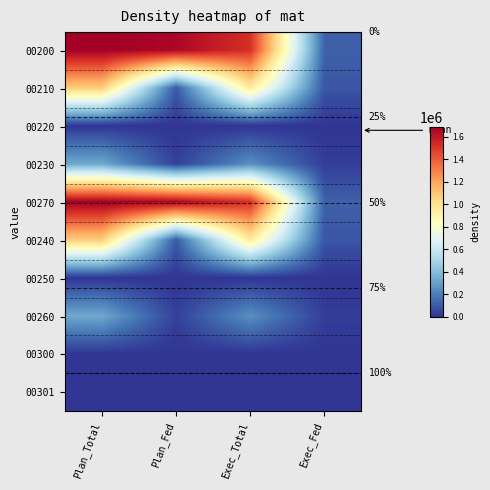

Where is 00200 nearest to the value 901561?

Exec_Total